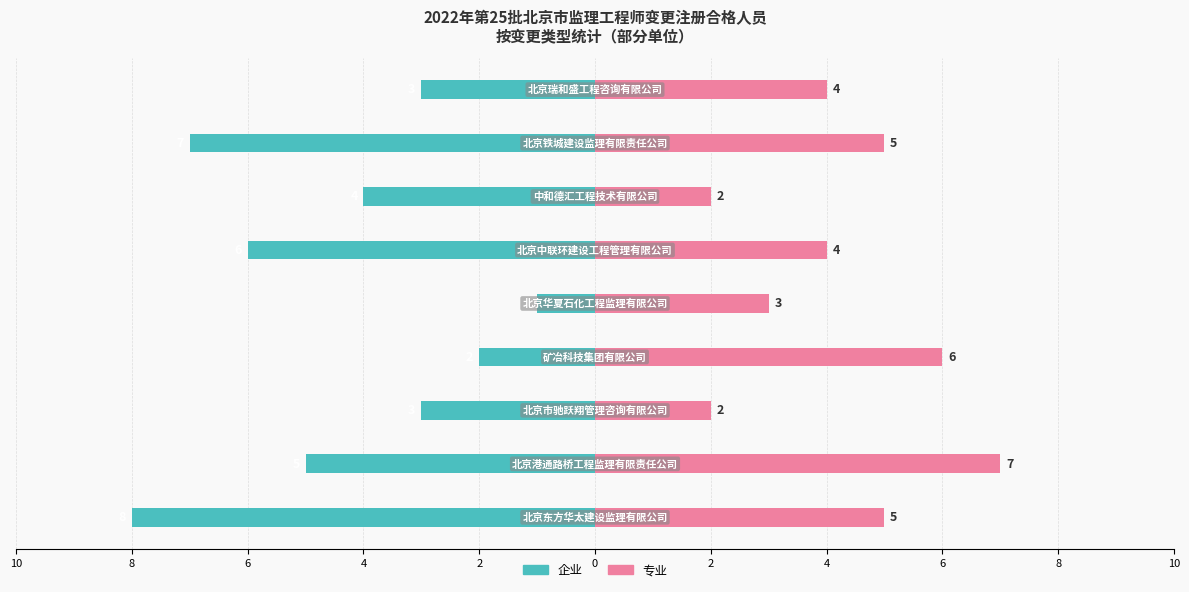

What are all the series names shown in the legend?

企业, 专业